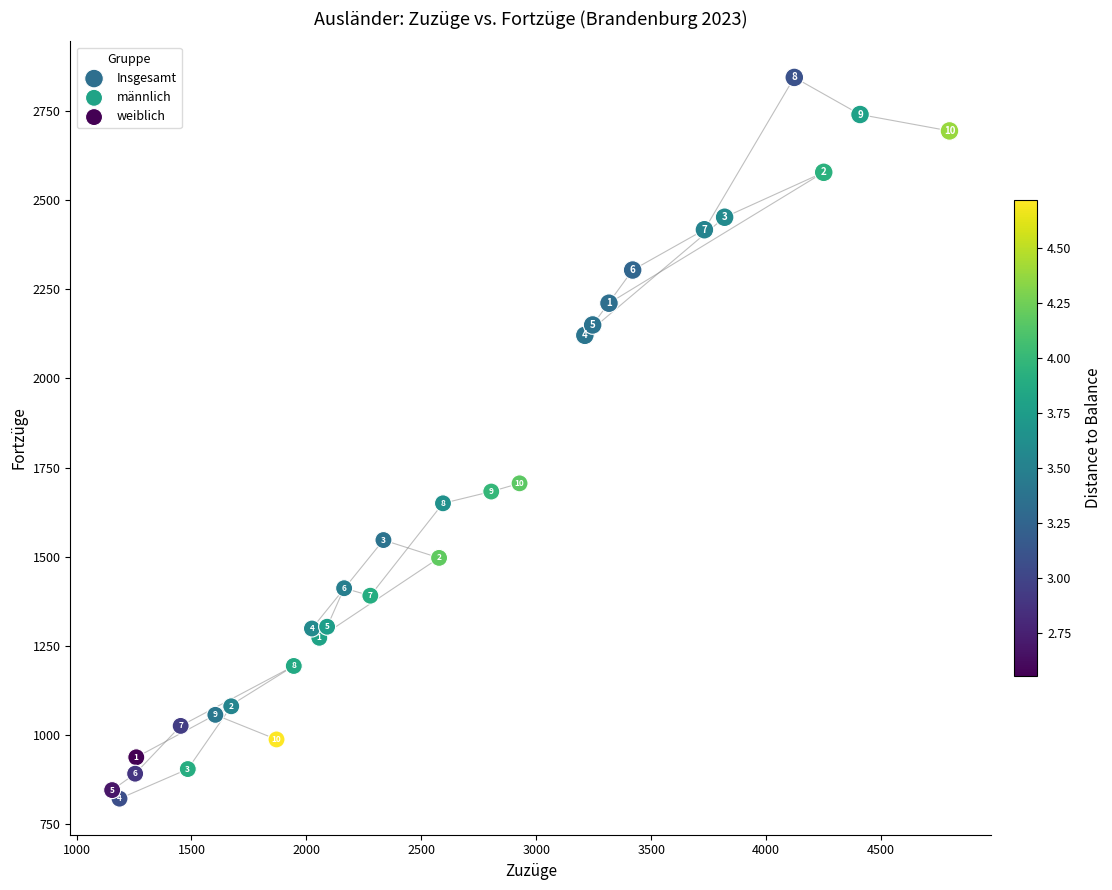

Which series reaches the maximum Y coordinate?

Insgesamt